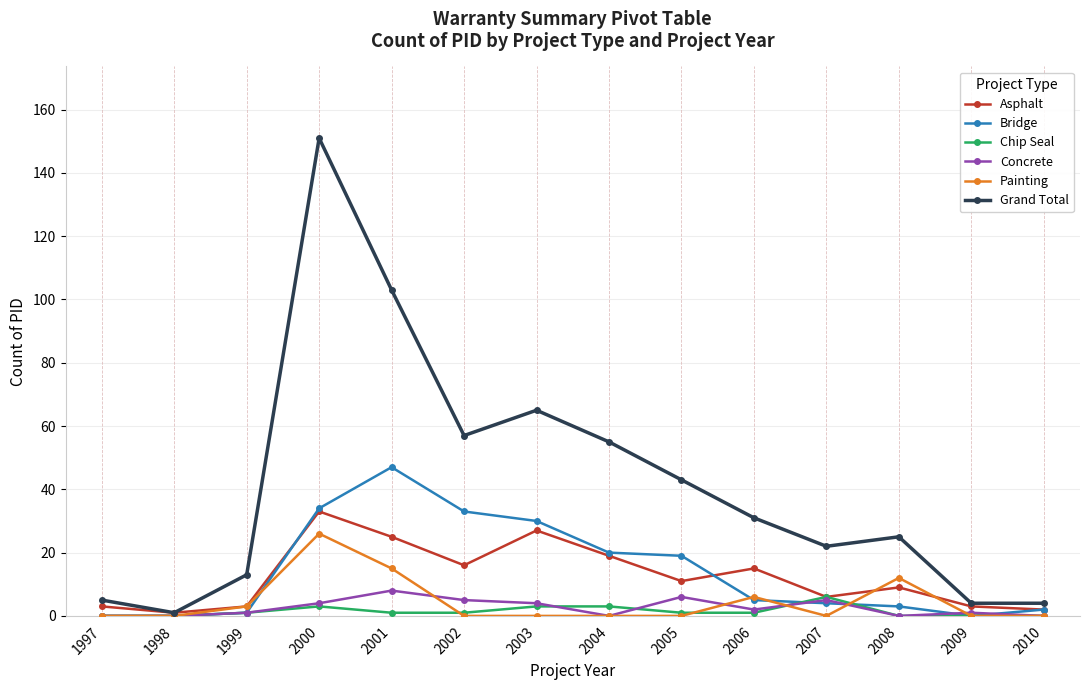

At which category does Grand Total reach its first local valley?

1998